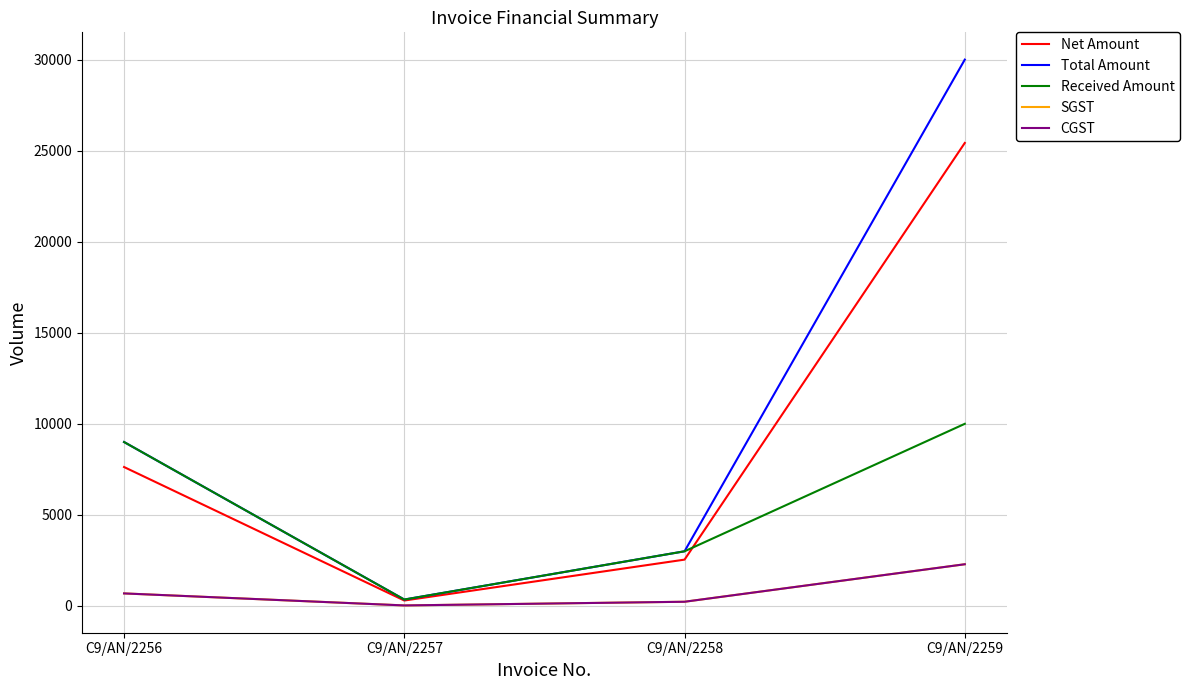

At which category does SGST reach its first local valley?

C9/AN/2257